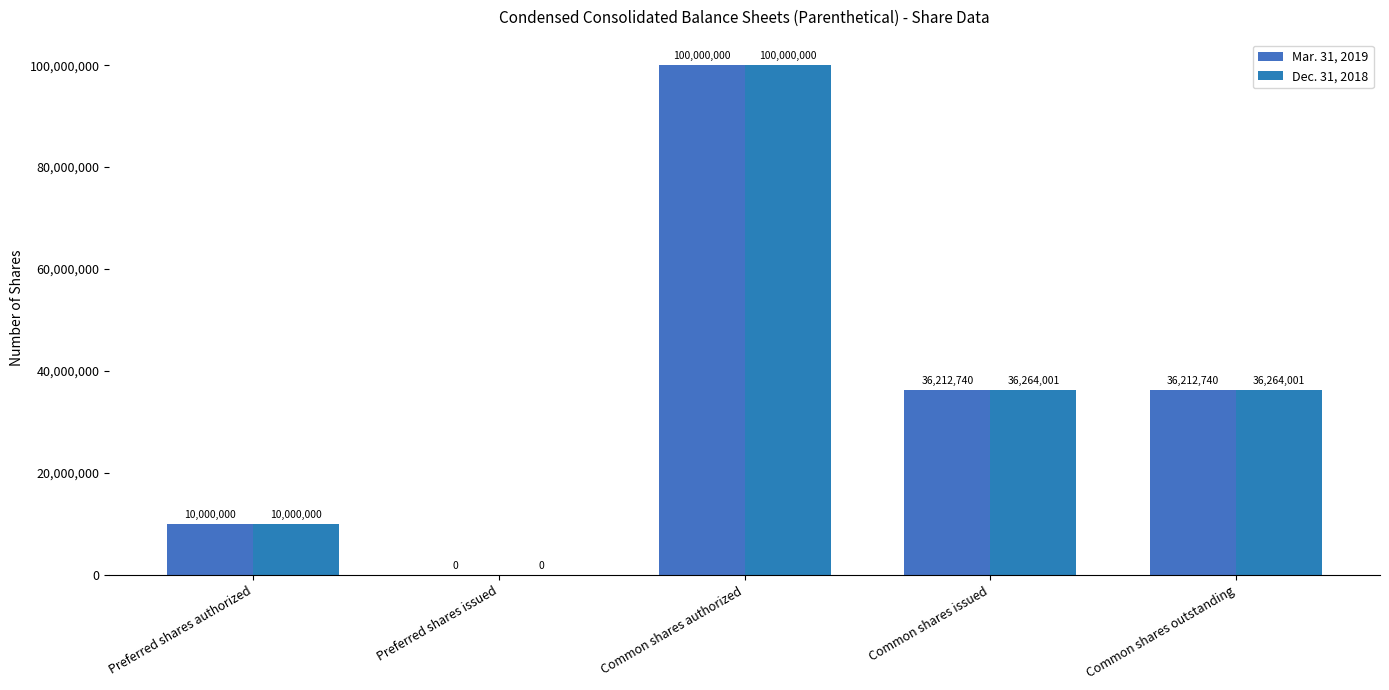

How many groups of bars are there?

5